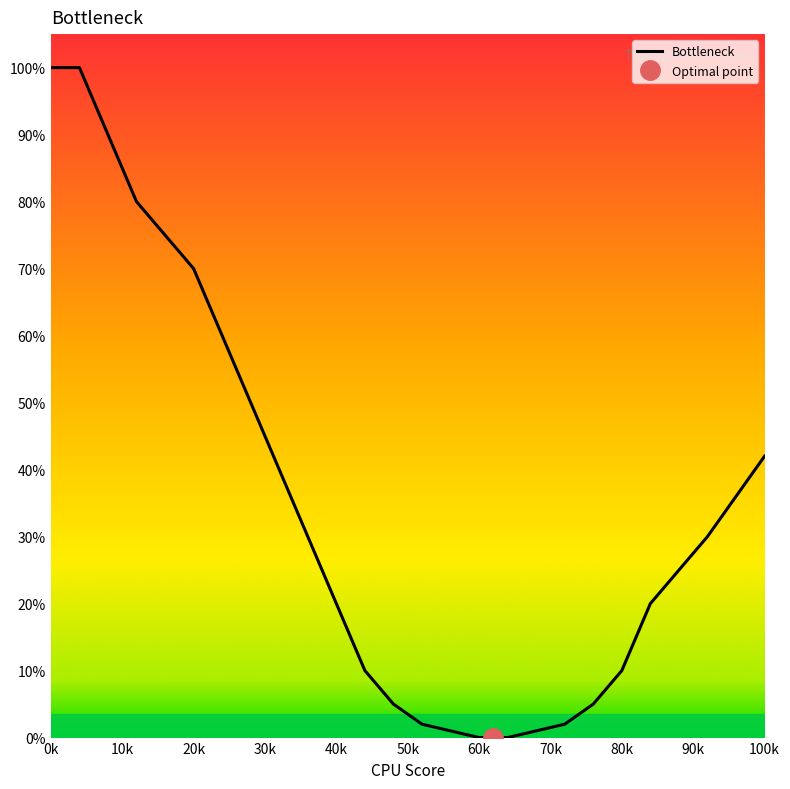

The Bottleneck series shows 41 at 20k. True or false?

False